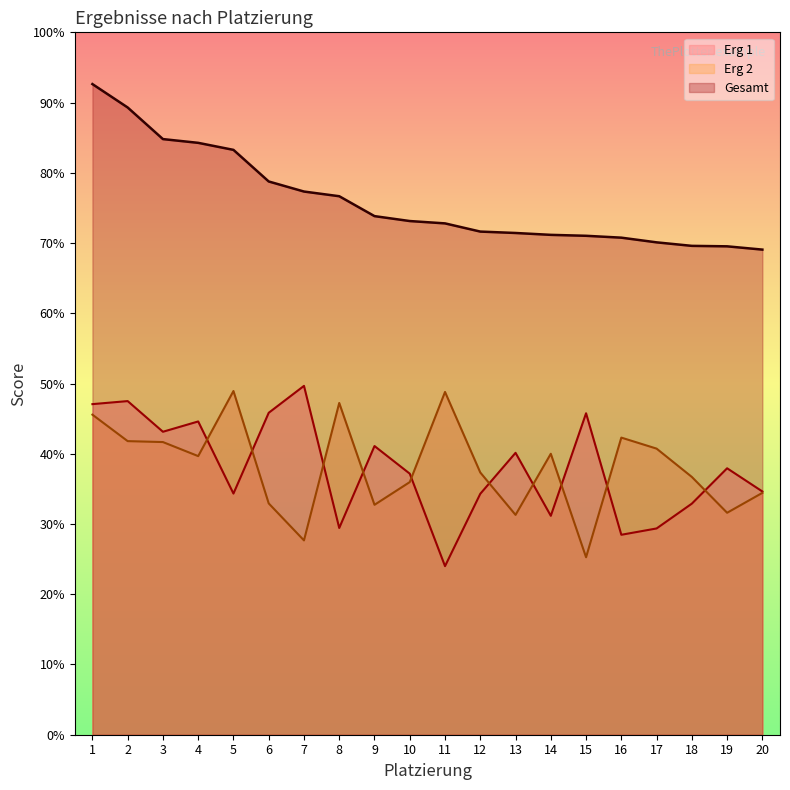

What are all the series names shown in the legend?

Erg 1, Erg 2, Gesamt